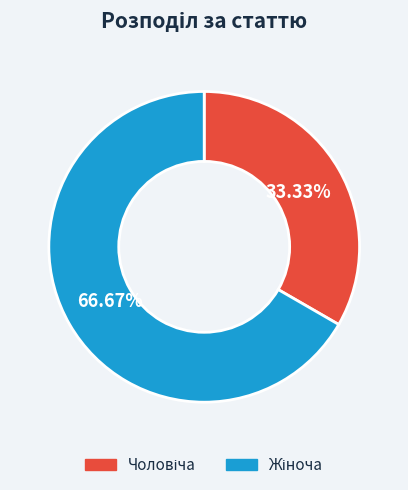

Is there any slice that represents more than half of the pie?

Yes